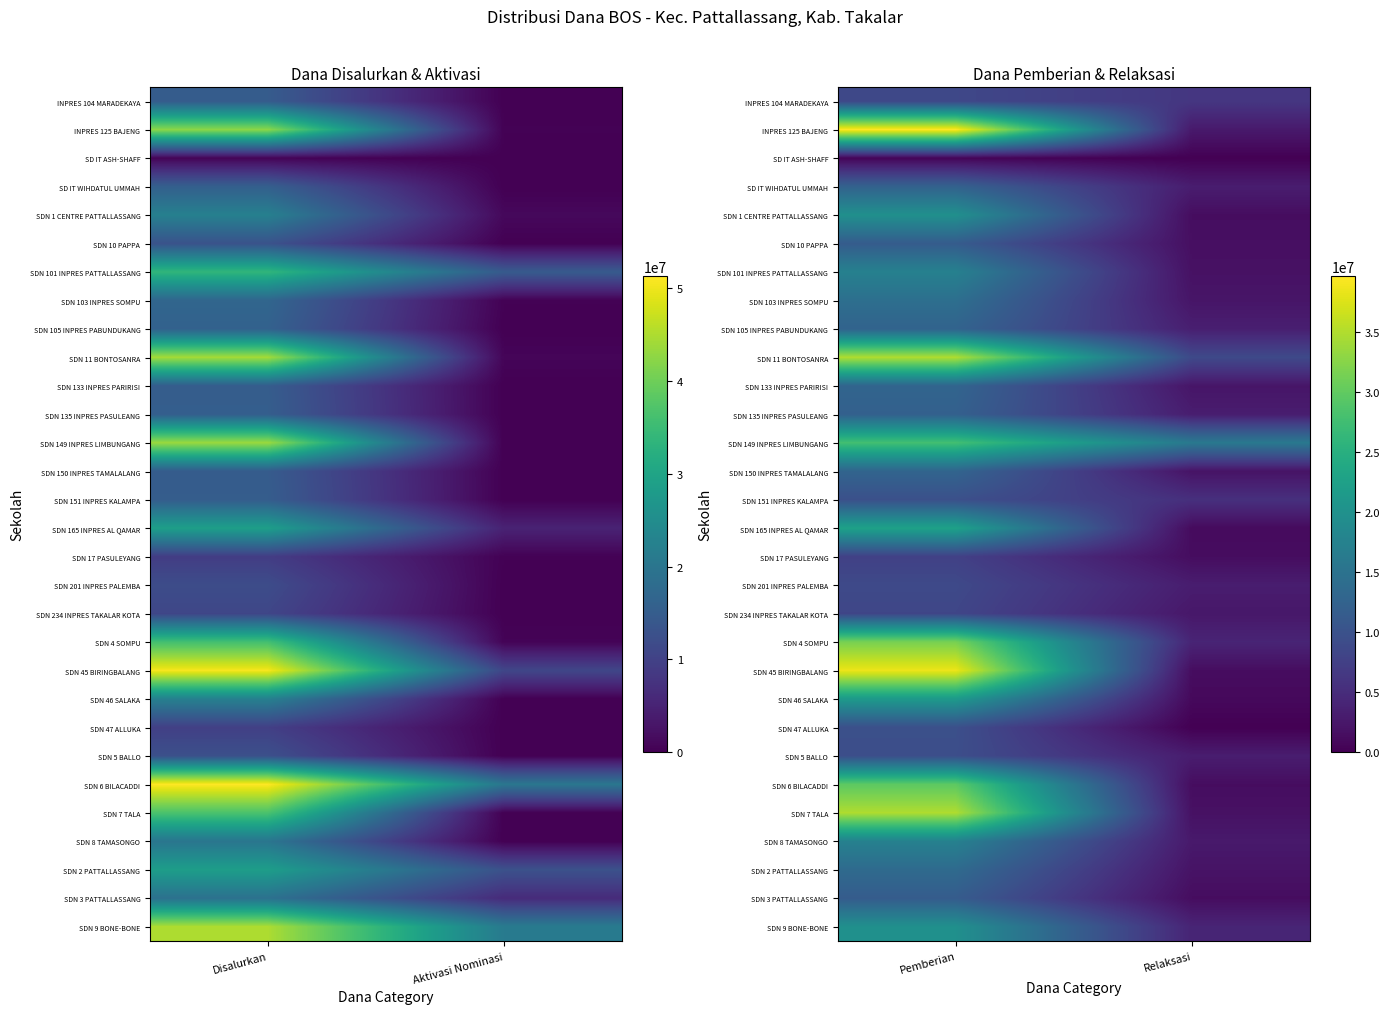

At which category does the chart reach its minimum across all series?

Relaksasi